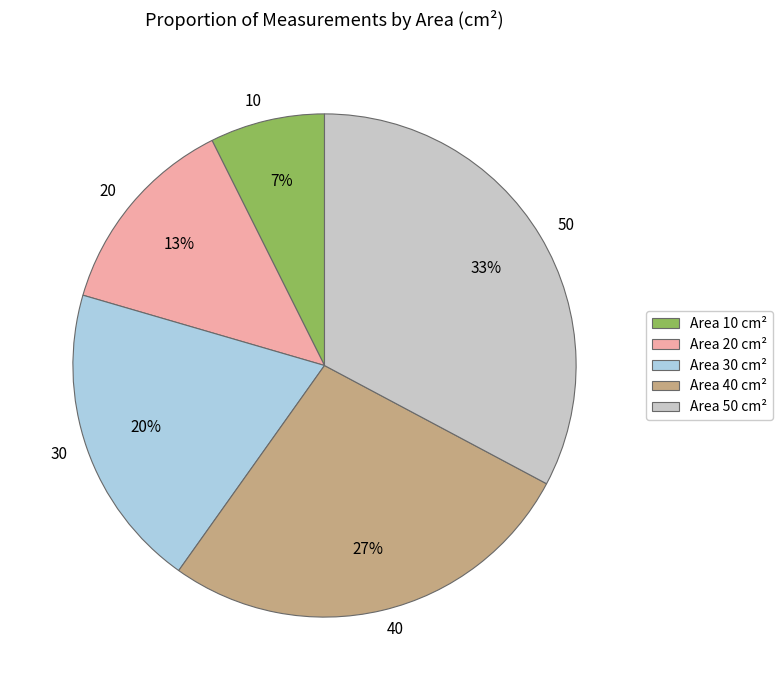

Rank the categories by value from lowest to highest.

10, 20, 30, 40, 50